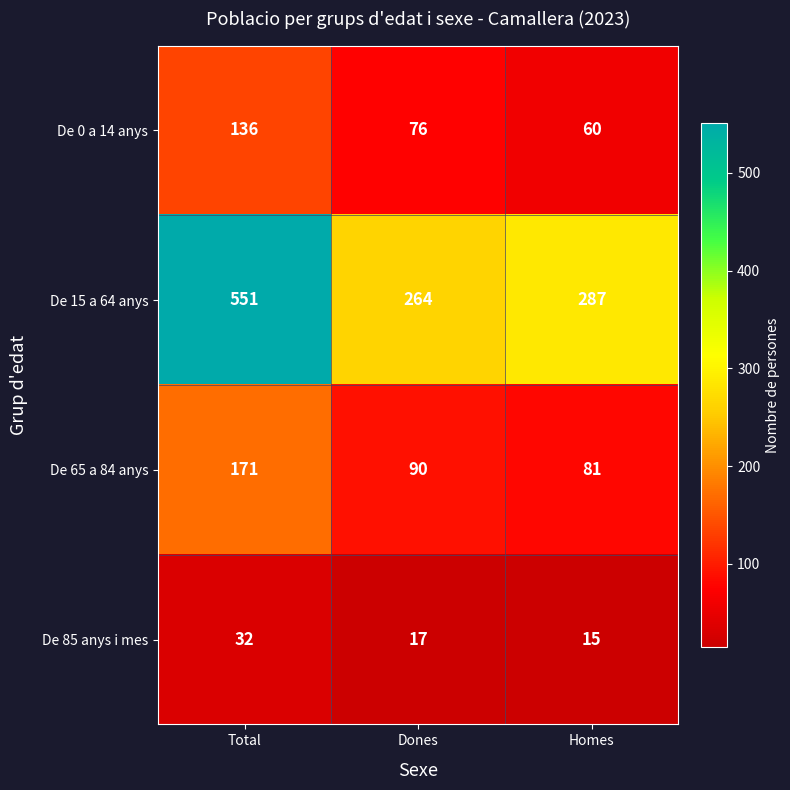

The De 0 a 14 anys series shows 71 at Total. True or false?

False